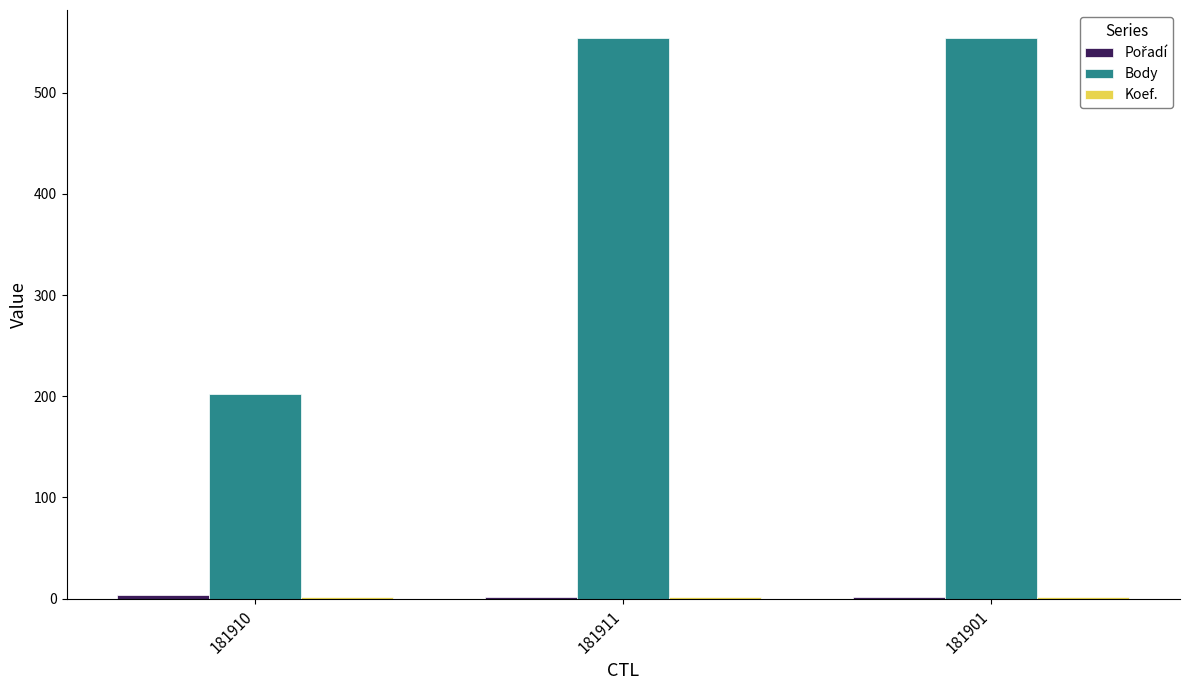

Which series has the largest total across all categories?

Body